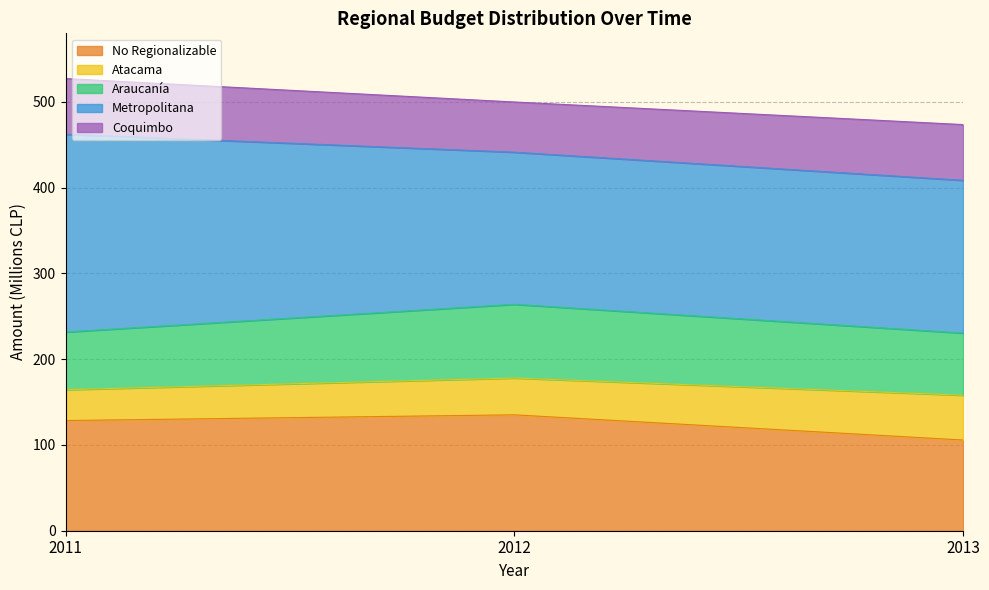

The No Regionalizable series shows 128.4 at 2011. True or false?

True